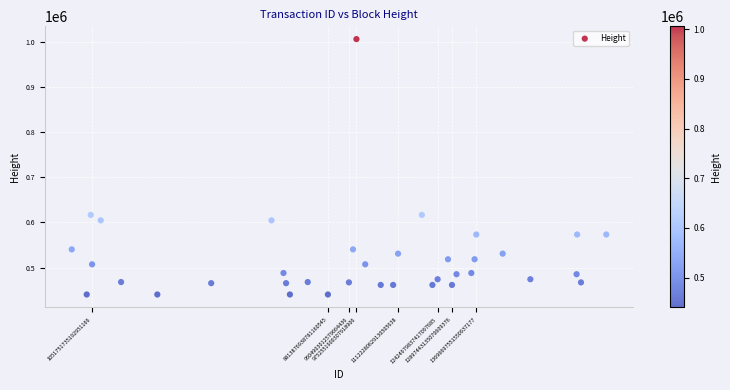

What is the range of Y values (max minus min)?

565056